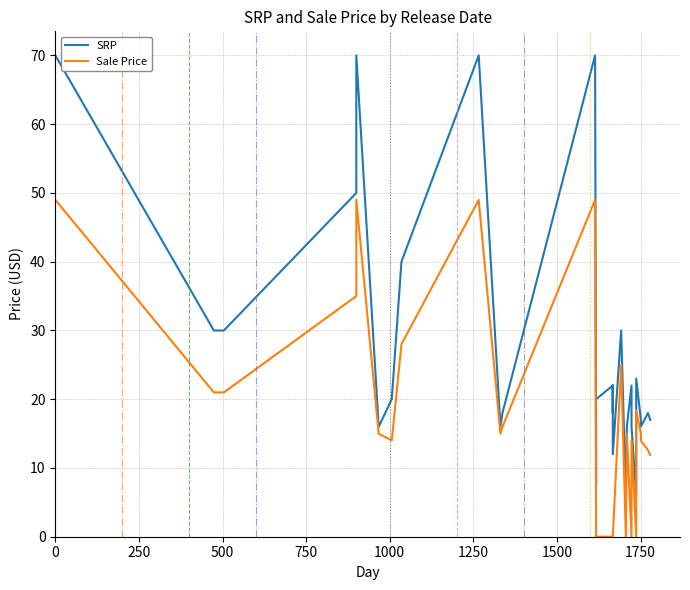

The value of Sale Price at 1000 is 56.6. True or false?

False